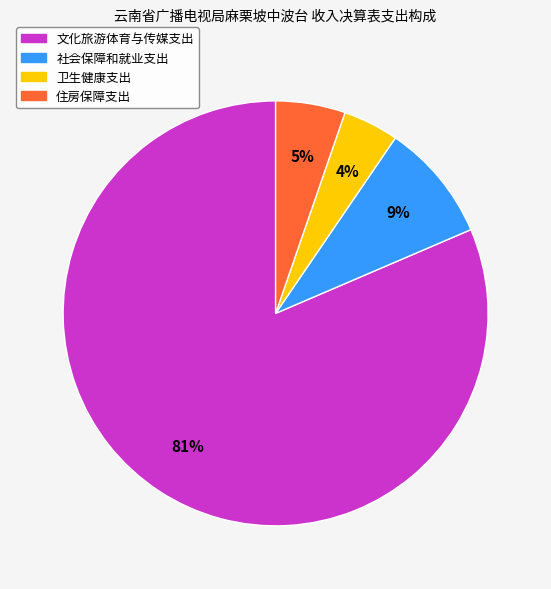

Is the sum of 卫生健康支出 and 文化旅游体育与传媒支出 greater than half?

Yes